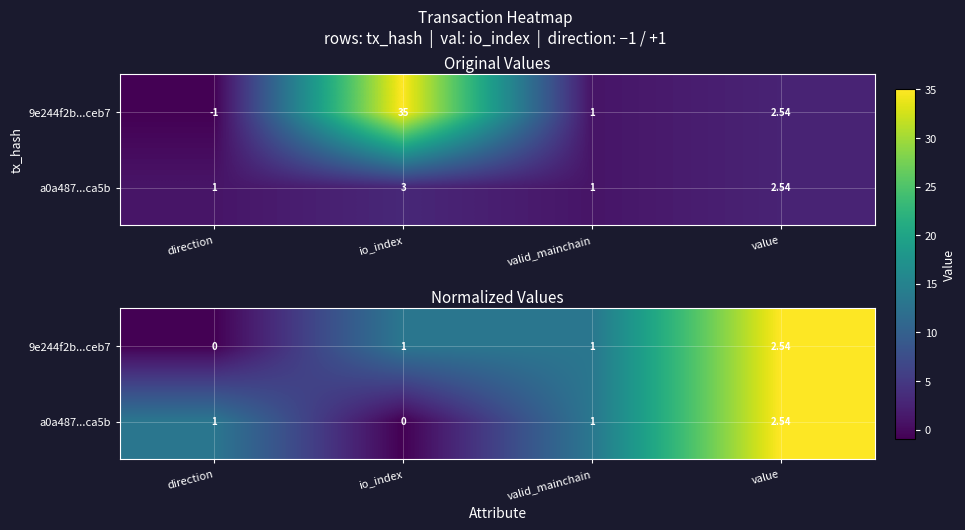

Is it true that 9e244f2b...ceb7 equals 0.0 at direction?

True